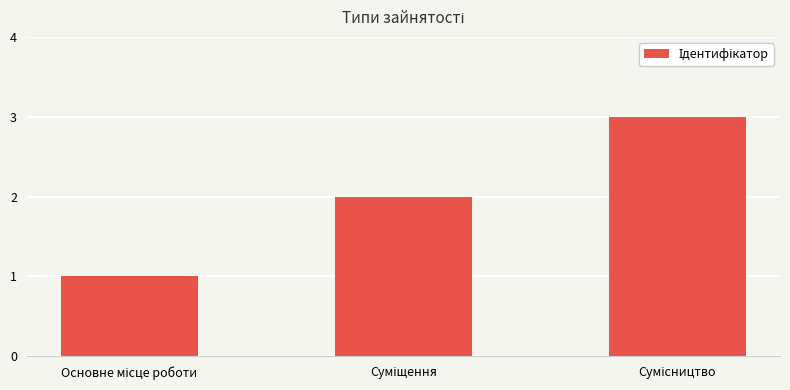

Reading left to right, extract all data points from this chart.

1	2	3